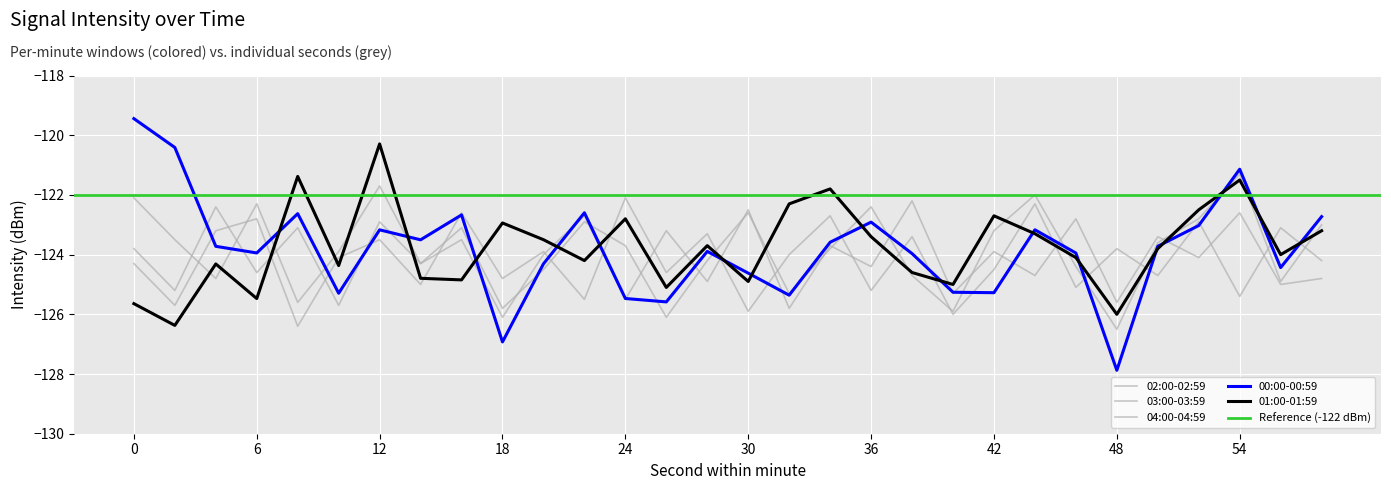

Rank the categories by 04:00-04:59 value from highest to lowest.

38, 4, 30, 54, 22, 46, 12, 8, 26, 50, 16, 34, 0, 42, 20, 52, 14, 36, 6, 44, 58, 28, 56, 2, 40, 24, 48, 10, 32, 18